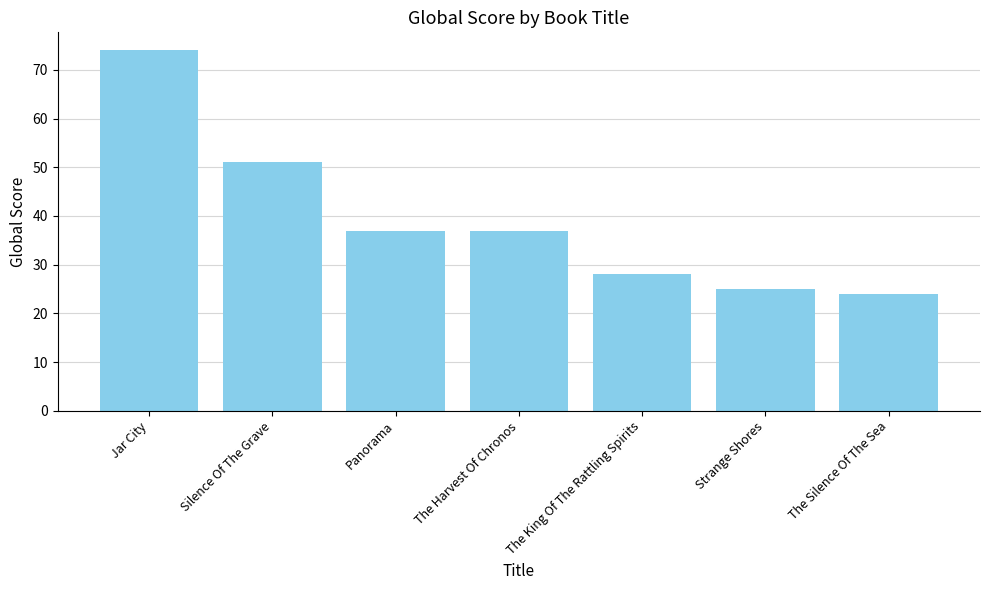

How many distinct data groups are displayed?

1